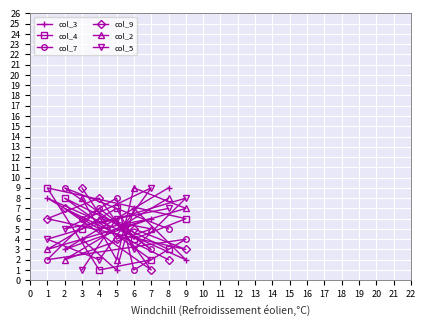

Which category has the highest value in the col_9 series?

3